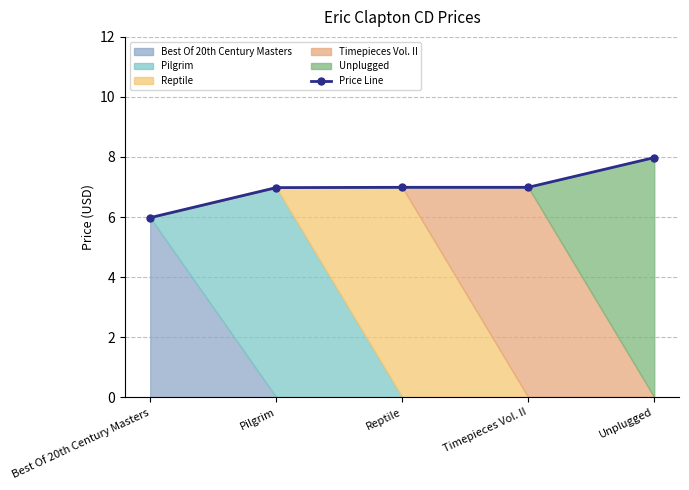

Reading left to right, transcribe all the data shown in this chart.

6.0	7.0	7.0	7.0	8.0